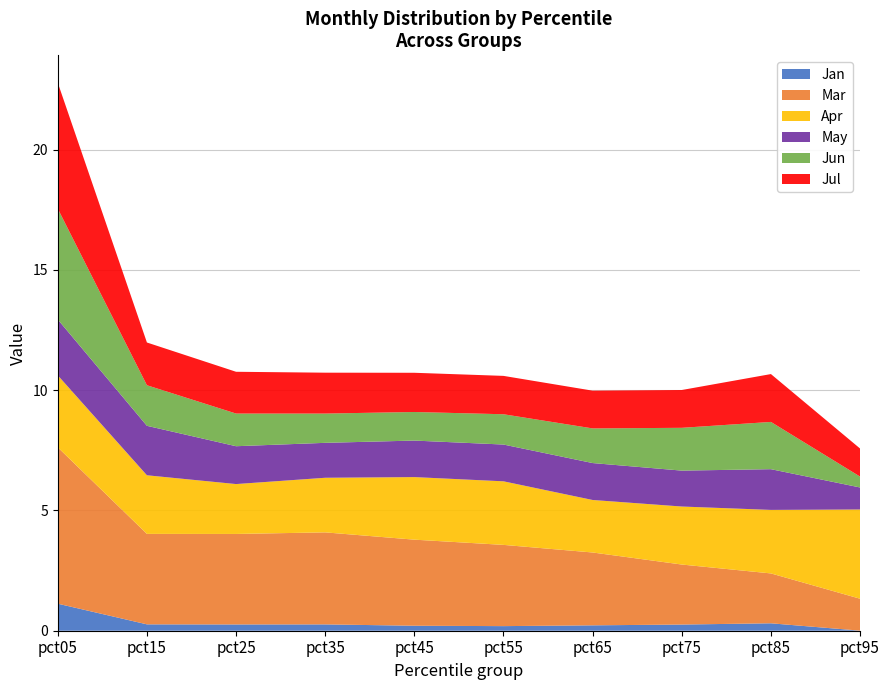

Reading right to left, extract all data points from this chart.

Jan: 0.0	0.3	0.3	0.2	0.2	0.2	0.3	0.3	0.3	1.1
Mar: 1.3	2.1	2.5	3.0	3.4	3.6	3.8	3.8	3.8	6.5
Apr: 3.7	2.6	2.4	2.2	2.6	2.6	2.3	2.1	2.4	3.0
May: 0.9	1.7	1.5	1.5	1.5	1.5	1.5	1.6	2.1	2.3
Jun: 0.5	2.0	1.8	1.4	1.3	1.2	1.2	1.4	1.7	4.6
Jul: 1.2	2.0	1.6	1.6	1.6	1.6	1.7	1.7	1.8	5.2